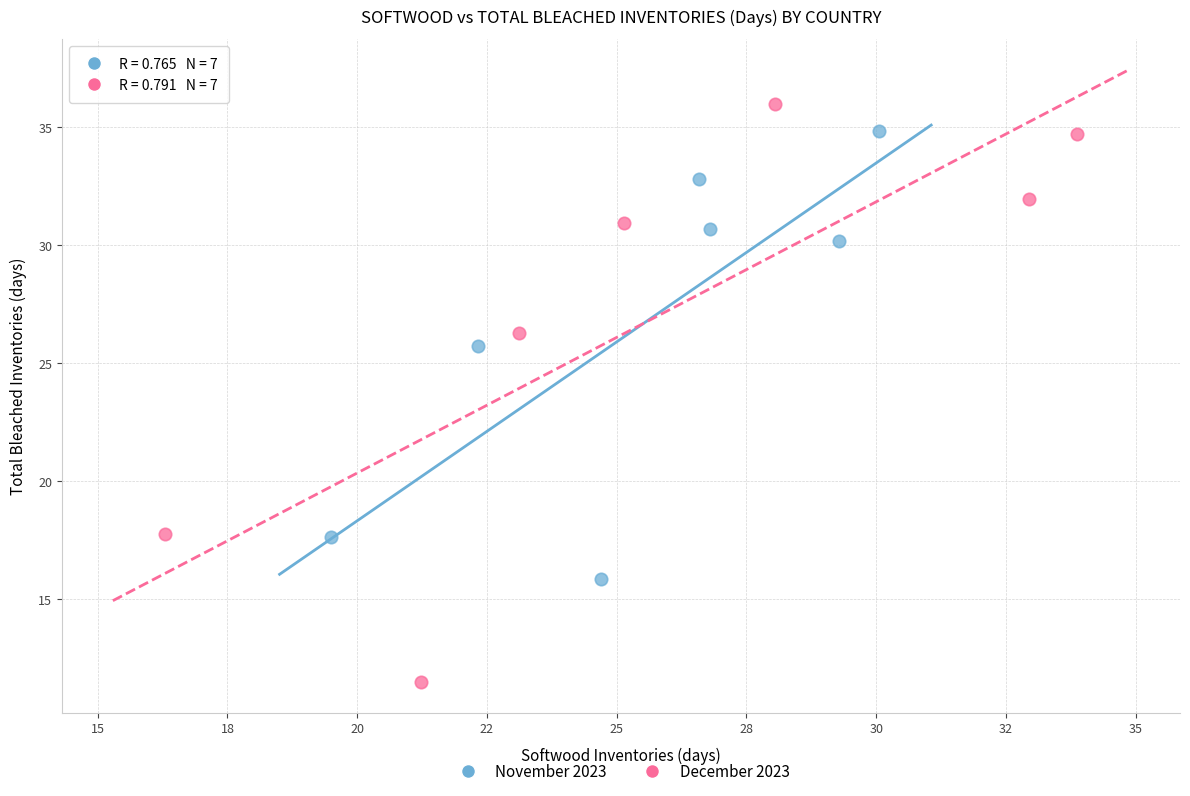

Which series reaches the minimum Y coordinate?

December 2023